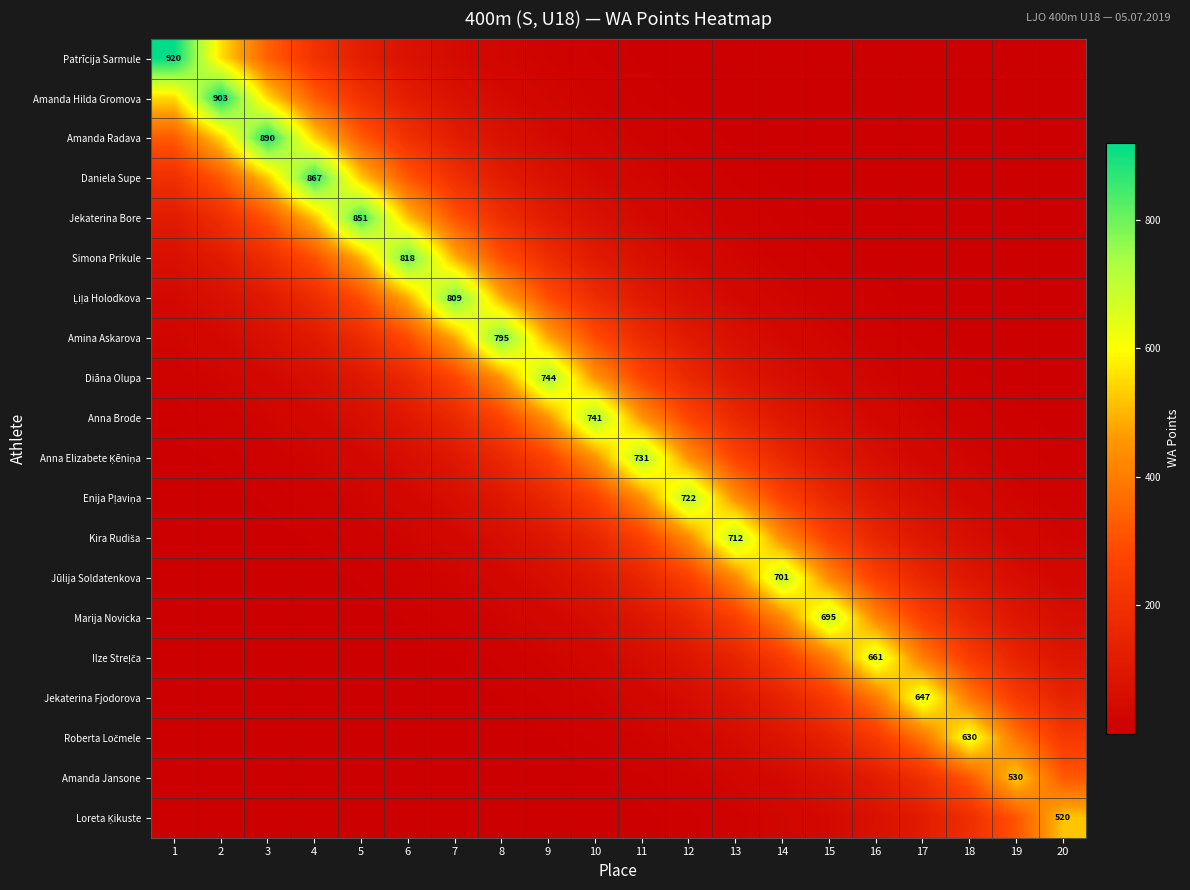

Rank the series by their maximum value, from lowest to highest.

Loreta Ķikuste, Amanda Jansone, Roberta Ločmele, Jekaterina Fjodorova, Ilze Streļča, Marija Novicka, Jūlija Soldatenkova, Kira Rudiša, Enija Pļaviņa, Anna Elizabete Ķēniņa, Anna Brode, Diāna Olupa, Amina Askarova, Ļiļa Holodkova, Simona Prikule, Jekaterina Bore, Daniela Supe, Amanda Radava, Amanda Hilda Gromova, Patrīcija Sarmule